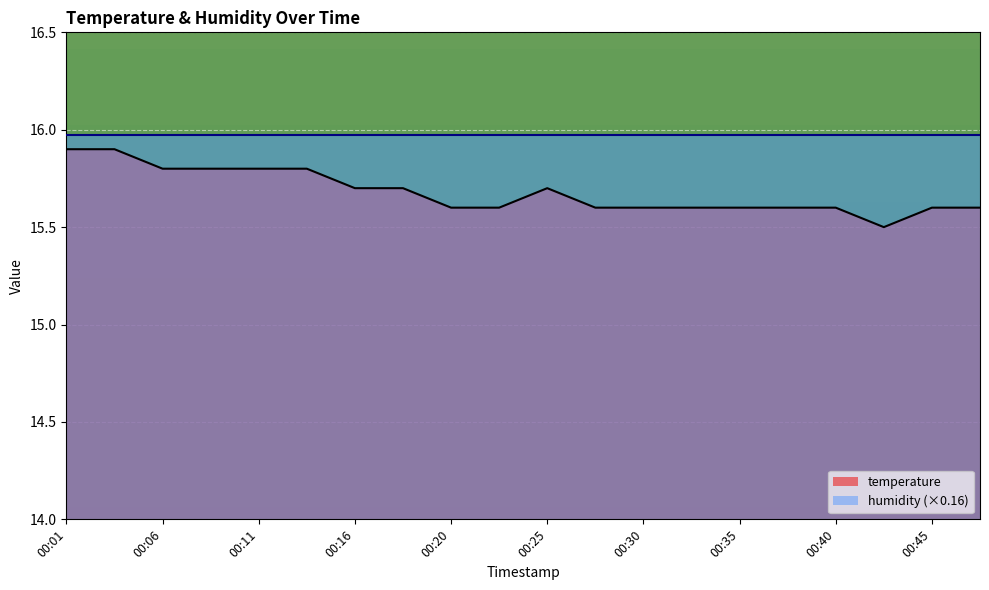

Which has a higher value, 00:16 or 00:18?

00:16